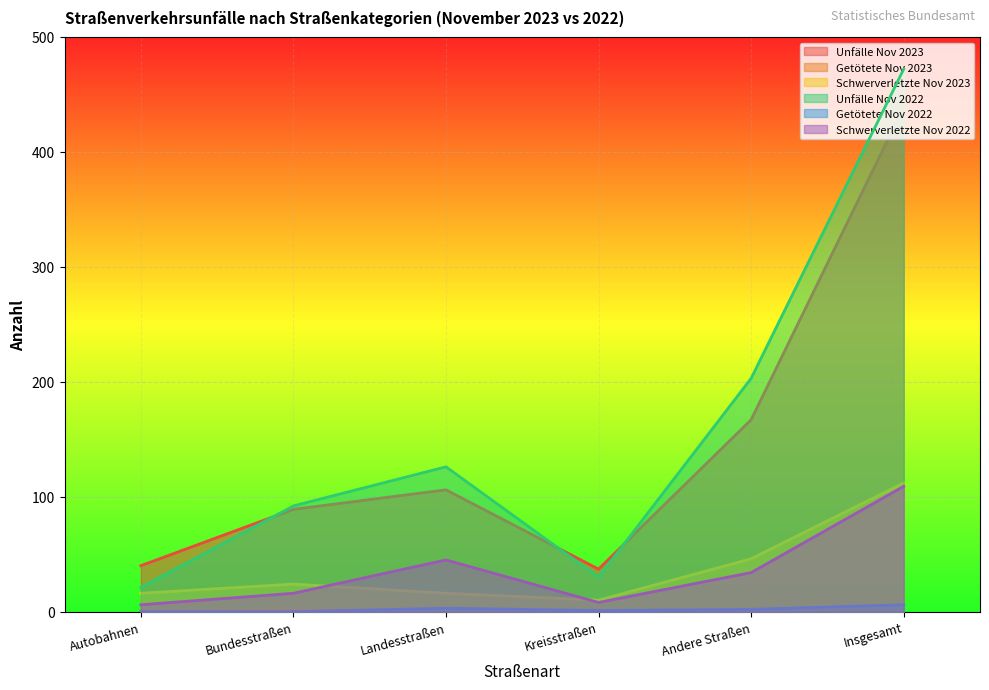

Is it true that Unfälle Nov 2023 equals 106 at Landesstraßen?

True